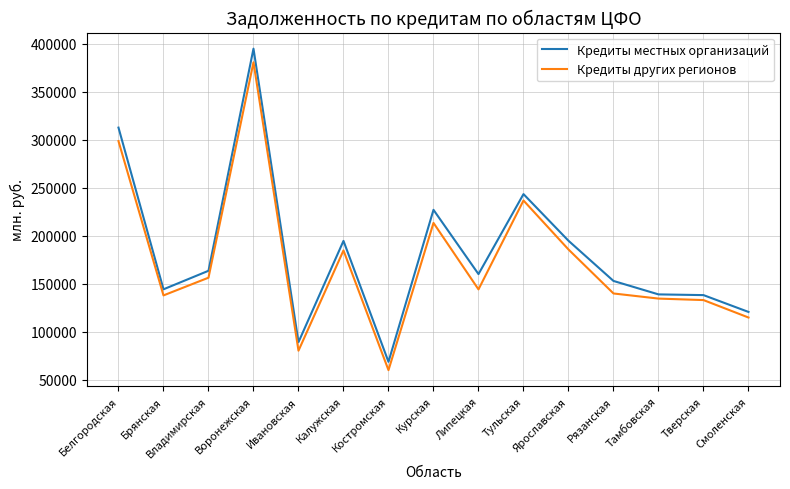

Which series has the largest total across all categories?

Кредиты местных организаций